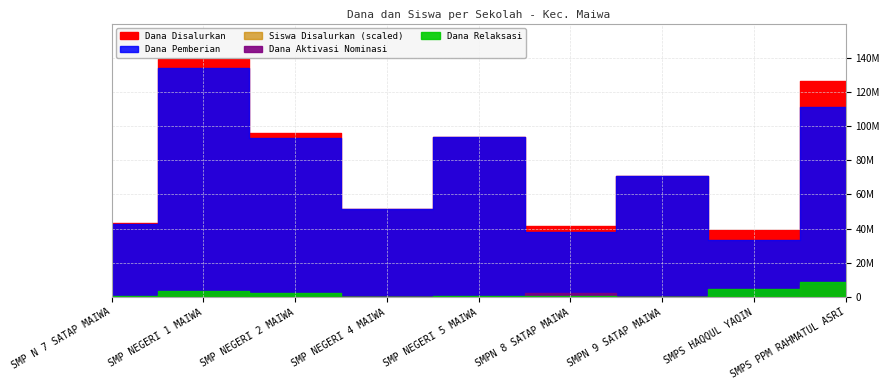

Which series has the largest range (max minus min)?

Dana Pemberian